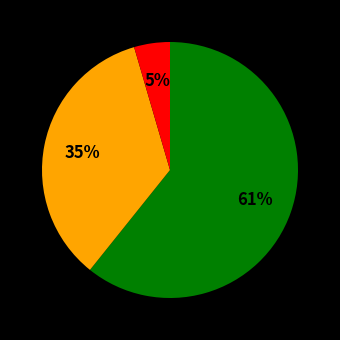

To the nearest percent, what is the average slice percentage?

33%